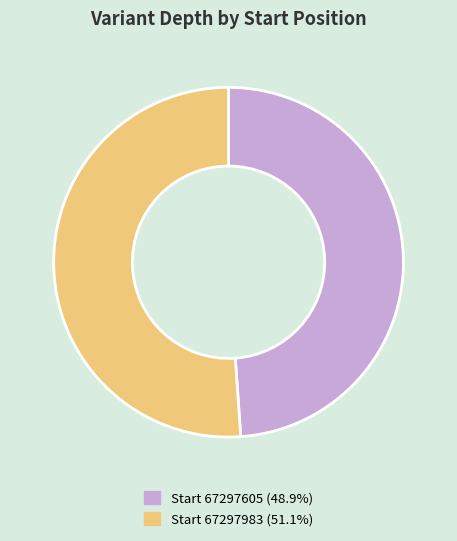

Do Start 67297983 (51.1%) and Start 67297605 (48.9%) together represent more than half of the pie?

Yes